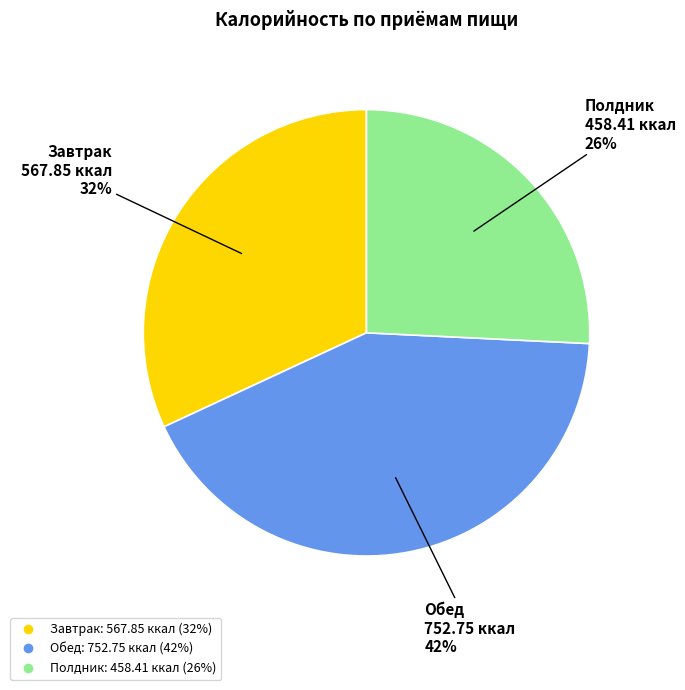

Is Завтрак the majority of the pie?

No